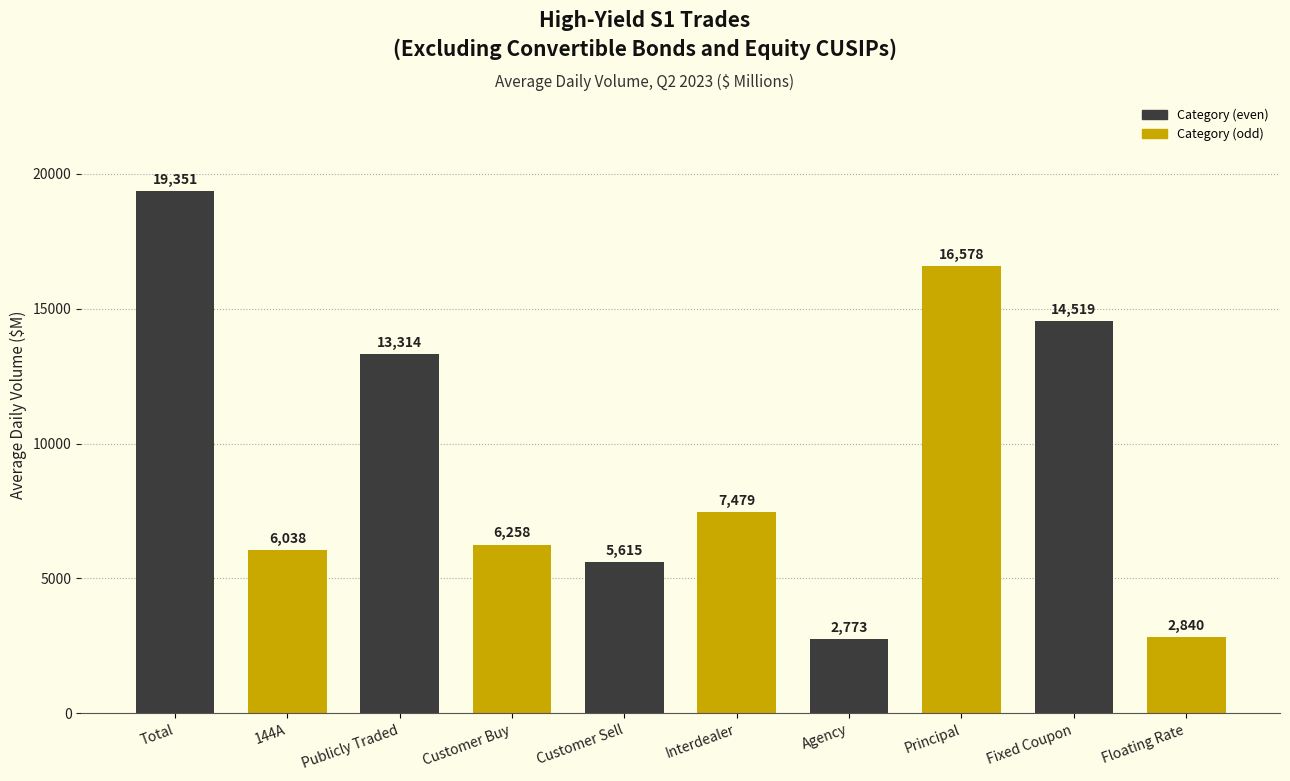

Which has a higher value, Interdealer or Customer Sell?

Interdealer